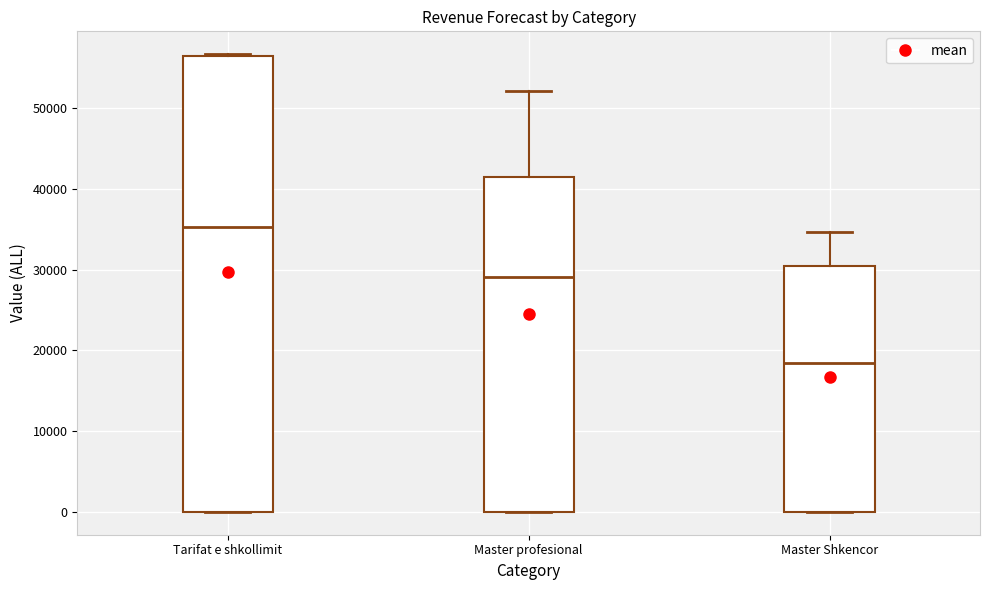

Reading left to right, read every box against the y-axis: the position of its median line, the range the box covers, and the ends of its whiskers. The values are not printed on the chart, so give them approximately, as read against the axis.

Tarifat e shkollimit: median 35000, box 0 to 56000, whiskers 0 to 57000
Master profesional: median 29000, box 0 to 42000, whiskers 0 to 52000
Master Shkencor: median 18000, box 0 to 30000, whiskers 0 to 35000